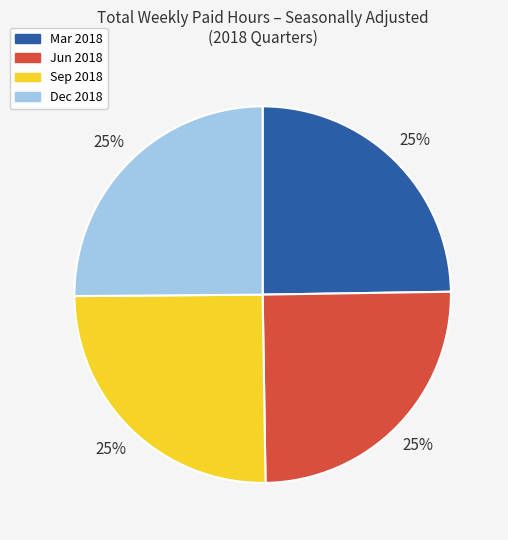

What is the ratio of the value at Jun 2018 to the value at Dec 2018?

1.0